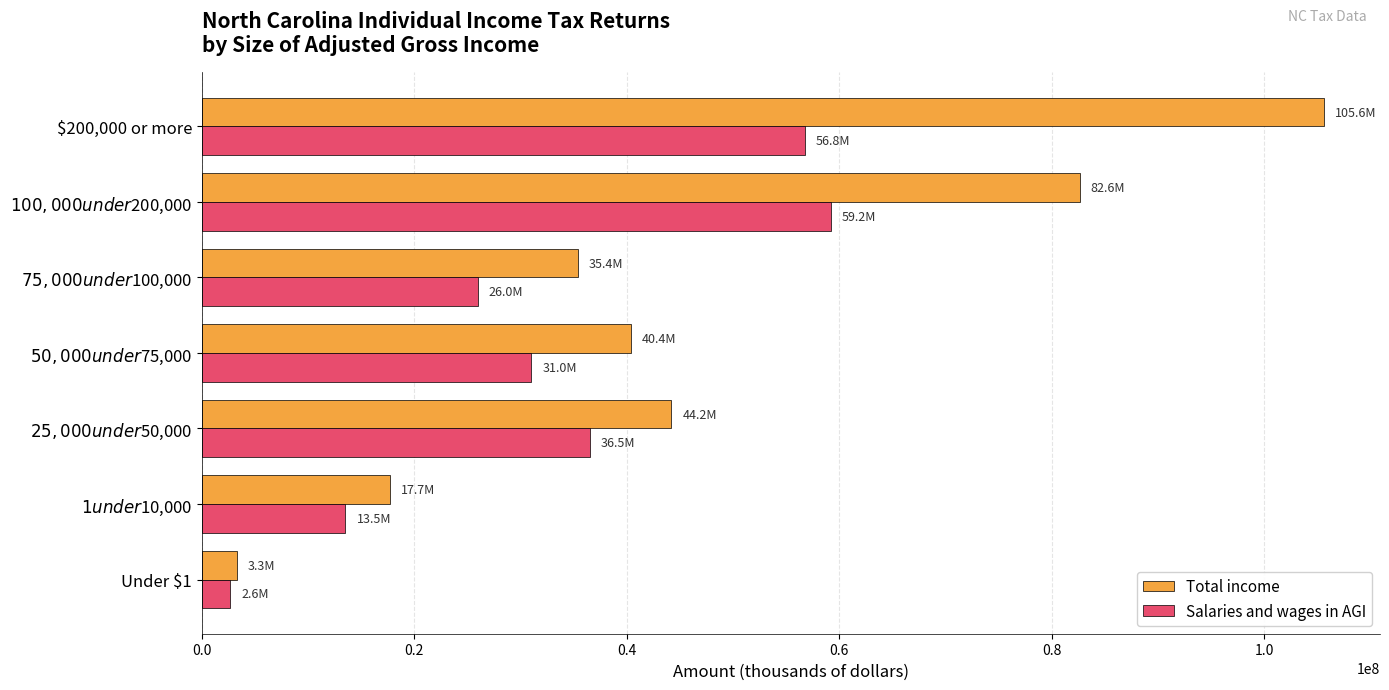

At which category does the chart reach its minimum across all series?

Under $1